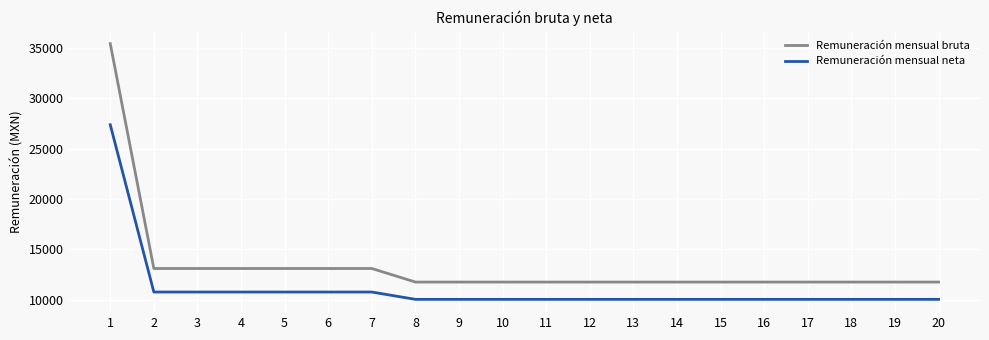

True or false: Remuneración mensual bruta and Remuneración mensual neta cross at least once.

False